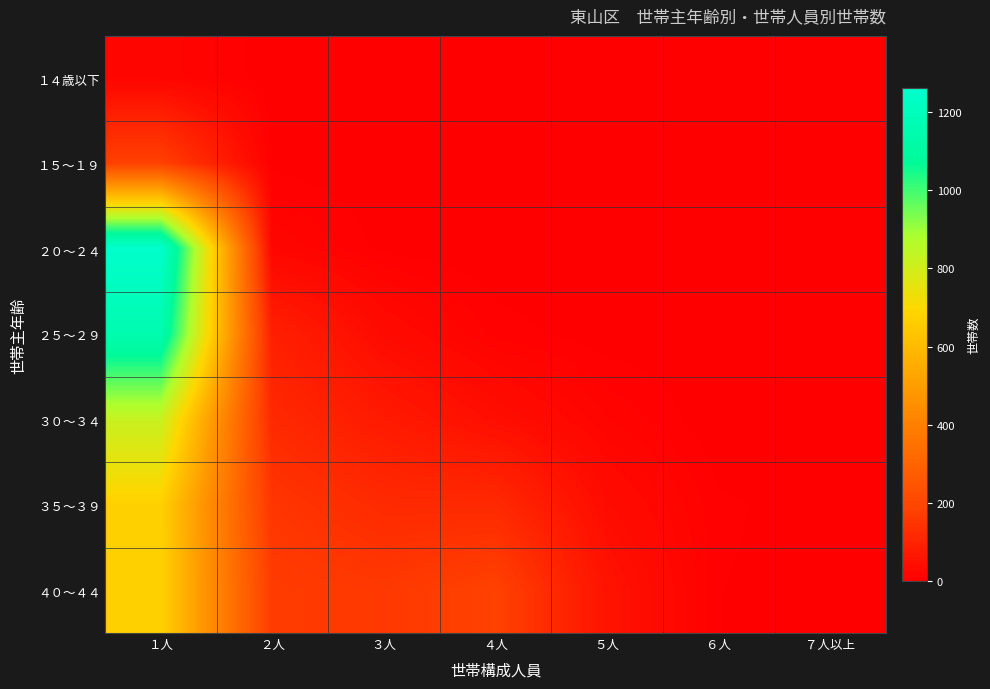

Reading left to right, list all the values displayed in this chart.

１４歳以下: １人=18	２人=1	３人=0	４人=0	５人=0	６人=0	７人以上=0
１５～１９: １人=178	２人=3	３人=0	４人=0	５人=0	６人=0	７人以上=0
２０～２４: １人=1262	２人=20	３人=3	４人=0	５人=0	６人=0	７人以上=0
２５～２９: １人=1155	２人=89	３人=33	４人=8	５人=1	６人=1	７人以上=0
３０～３４: １人=822	２人=115	３人=74	４人=42	５人=15	６人=0	７人以上=1
３５～３９: １人=674	２人=149	３人=118	４人=115	５人=35	６人=6	７人以上=2
４０～４４: １人=675	２人=165	３人=157	４人=183	５人=55	６人=5	７人以上=3